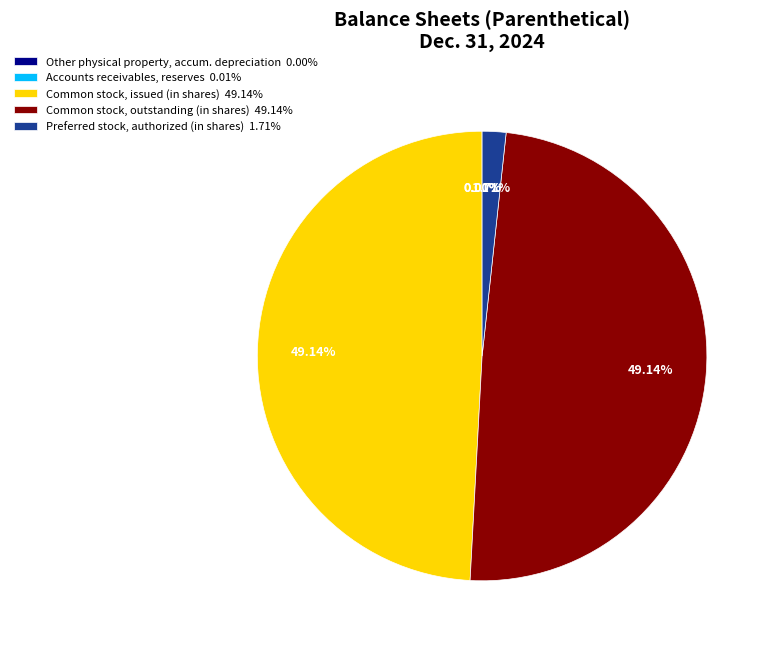

Which has a higher value, Common stock, issued (in shares) 49.14% or Preferred stock, authorized (in shares) 1.71%?

Common stock, issued (in shares) 49.14%